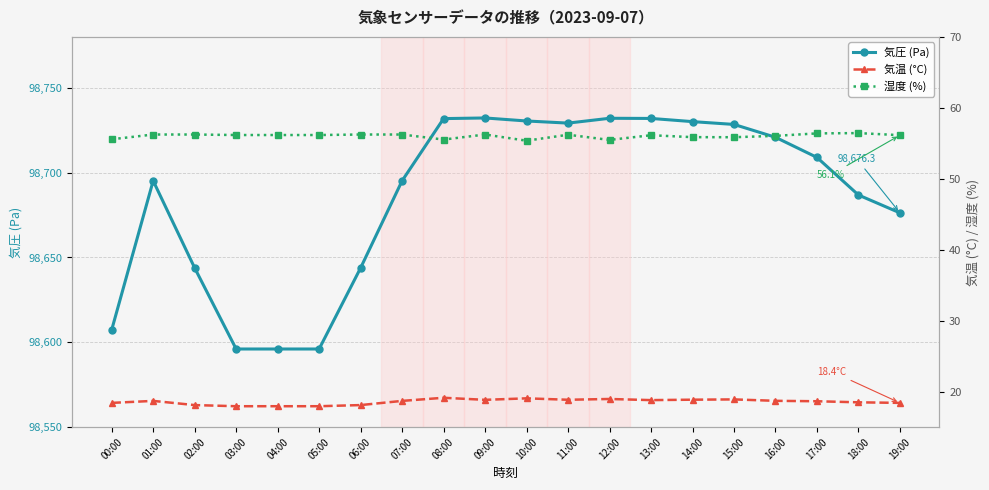

What is the difference between the temperature values at 15:00 and 18:00?

0.4